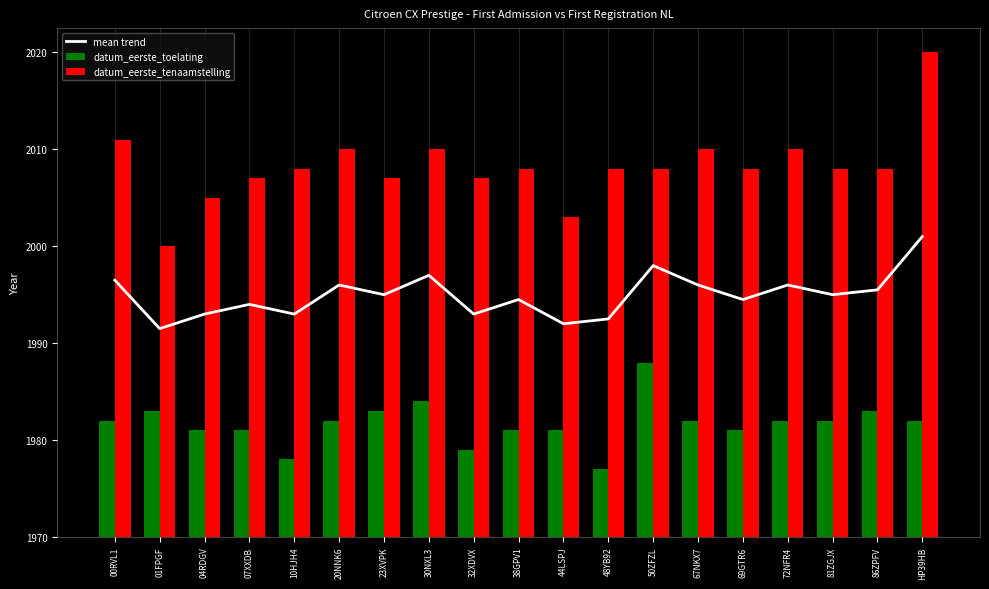

Is the value of mean trend at 69GTR6 greater than the value of datum_eerste_toelating at 23XVPK?

Yes